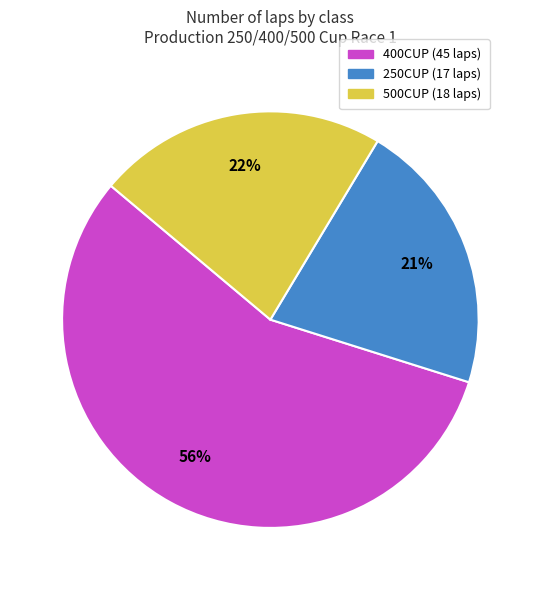

To the nearest percent, what is the difference between the largest and smallest slice percentages?

35%